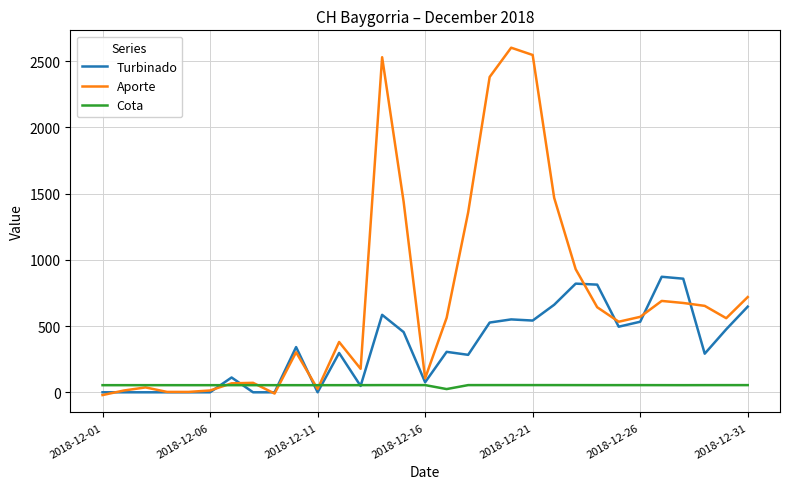

Which series has the largest range (max minus min)?

Aporte